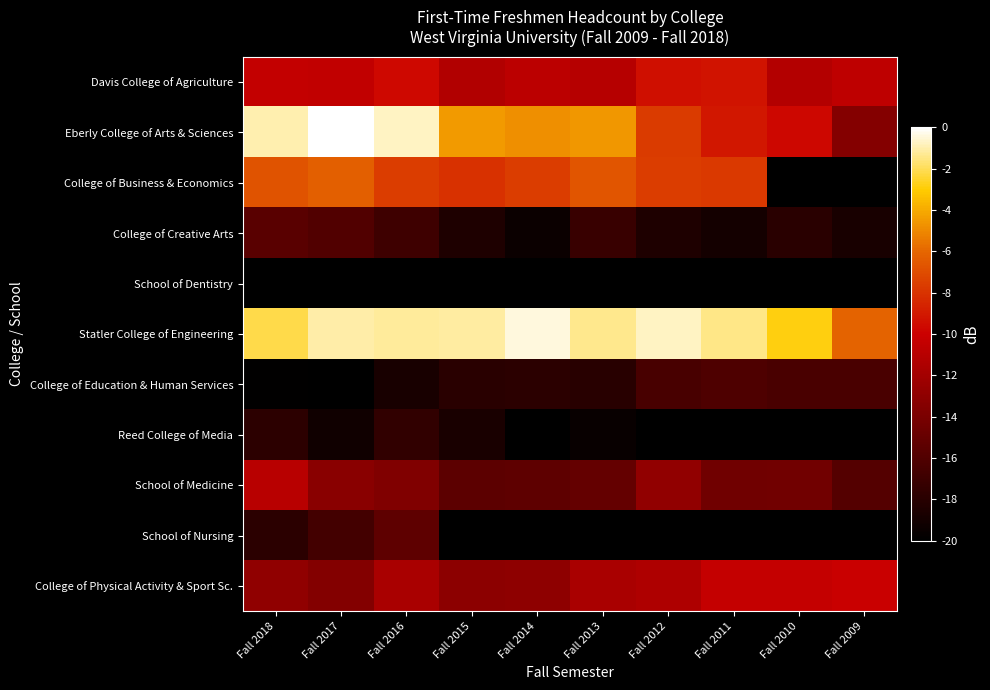

Reading left to right, what are all the values shown in this chart?

Davis College of Agriculture: Fall 2018=-10.4	Fall 2017=-10.5	Fall 2016=-9.7	Fall 2015=-11.3	Fall 2014=-10.8	Fall 2013=-11.1	Fall 2012=-9.4	Fall 2011=-9.3	Fall 2010=-11.2	Fall 2009=-10.7
Eberly College of Arts & Sciences: Fall 2018=-1.0	Fall 2017=0.0	Fall 2016=-0.7	Fall 2015=-4.5	Fall 2014=-4.8	Fall 2013=-4.6	Fall 2012=-7.7	Fall 2011=-9.1	Fall 2010=-9.8	Fall 2009=-13.5
College of Business & Economics: Fall 2018=-6.8	Fall 2017=-6.3	Fall 2016=-7.7	Fall 2015=-8.1	Fall 2014=-7.7	Fall 2013=-6.7	Fall 2012=-7.6	Fall 2011=-7.8	Fall 2010=-20.0	Fall 2009=-20.0
College of Creative Arts: Fall 2018=-15.6	Fall 2017=-15.9	Fall 2016=-17.0	Fall 2015=-18.5	Fall 2014=-19.4	Fall 2013=-17.3	Fall 2012=-18.5	Fall 2011=-19.0	Fall 2010=-17.9	Fall 2009=-18.8
School of Dentistry: Fall 2018=-20.0	Fall 2017=-20.0	Fall 2016=-20.0	Fall 2015=-20.0	Fall 2014=-20.0	Fall 2013=-20.0	Fall 2012=-20.0	Fall 2011=-20.0	Fall 2010=-20.0	Fall 2009=-20.0
Statler College of Engineering: Fall 2018=-2.2	Fall 2017=-1.1	Fall 2016=-1.2	Fall 2015=-1.2	Fall 2014=-0.4	Fall 2013=-1.3	Fall 2012=-0.7	Fall 2011=-1.4	Fall 2010=-2.8	Fall 2009=-6.1
College of Education & Human Services: Fall 2018=-19.9	Fall 2017=-20.0	Fall 2016=-18.8	Fall 2015=-18.0	Fall 2014=-17.8	Fall 2013=-18.0	Fall 2012=-16.4	Fall 2011=-16.1	Fall 2010=-16.4	Fall 2009=-16.4
Reed College of Media: Fall 2018=-17.8	Fall 2017=-19.2	Fall 2016=-17.5	Fall 2015=-18.7	Fall 2014=-20.0	Fall 2013=-19.6	Fall 2012=-20.0	Fall 2011=-20.0	Fall 2010=-20.0	Fall 2009=-20.0
School of Medicine: Fall 2018=-11.0	Fall 2017=-13.2	Fall 2016=-13.7	Fall 2015=-15.4	Fall 2014=-15.3	Fall 2013=-15.0	Fall 2012=-12.9	Fall 2011=-14.5	Fall 2010=-14.4	Fall 2009=-15.8
School of Nursing: Fall 2018=-17.8	Fall 2017=-16.7	Fall 2016=-15.4	Fall 2015=-20.0	Fall 2014=-20.0	Fall 2013=-20.0	Fall 2012=-20.0	Fall 2011=-20.0	Fall 2010=-20.0	Fall 2009=-20.0
College of Physical Activity & Sport Sc.: Fall 2018=-12.9	Fall 2017=-13.6	Fall 2016=-11.7	Fall 2015=-13.1	Fall 2014=-13.0	Fall 2013=-11.7	Fall 2012=-11.5	Fall 2011=-10.4	Fall 2010=-10.4	Fall 2009=-10.1